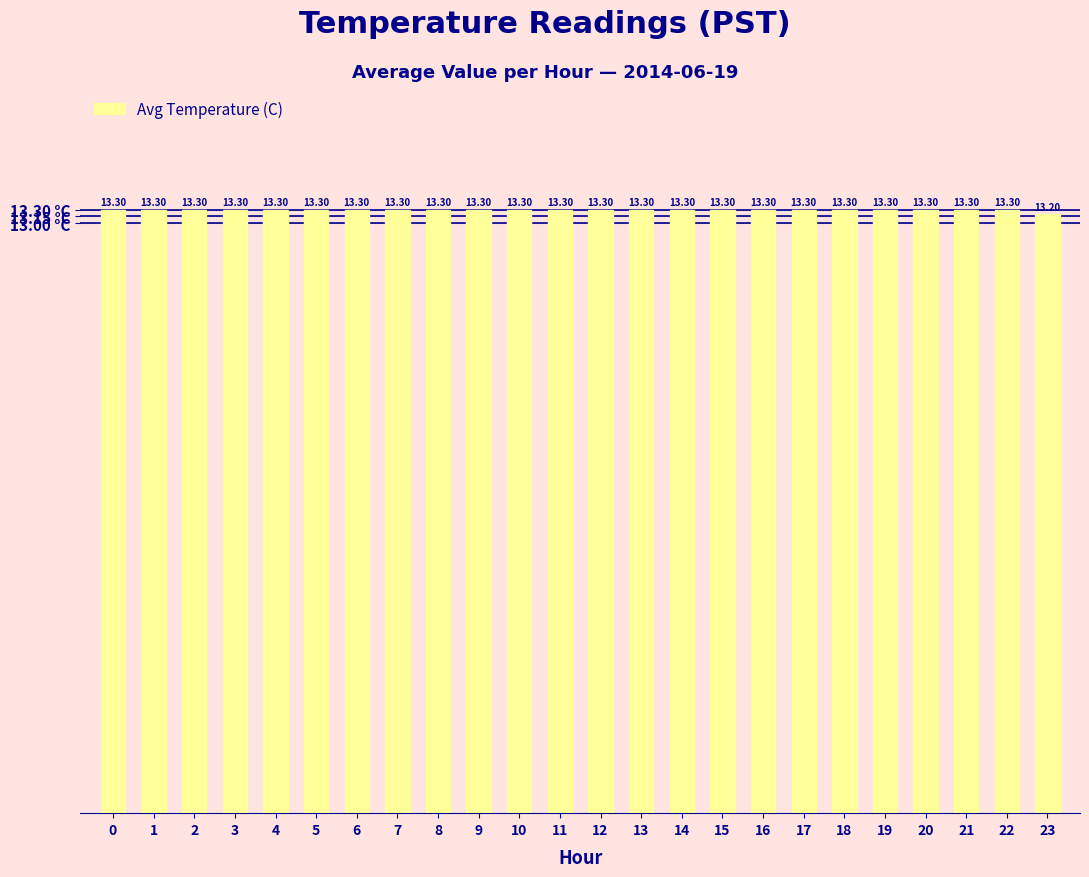

How many bars are there in total?

24